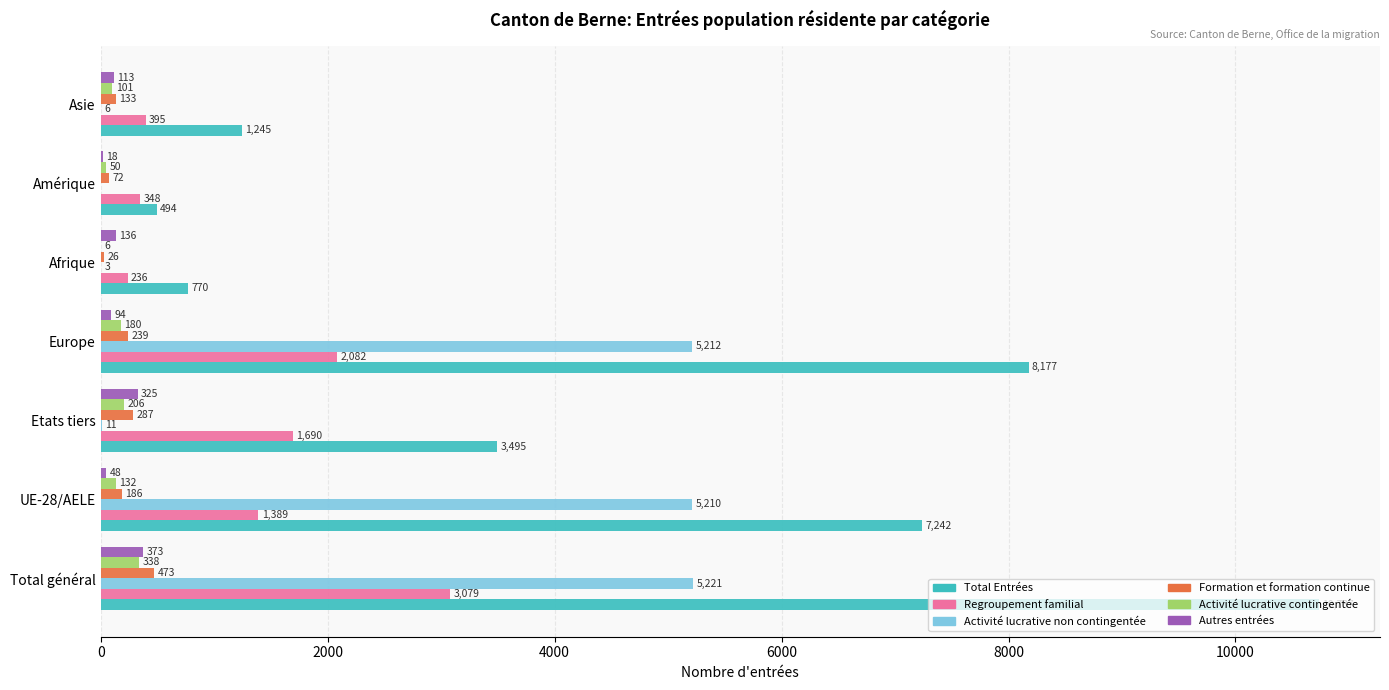

How many categories are shown in the chart?

7